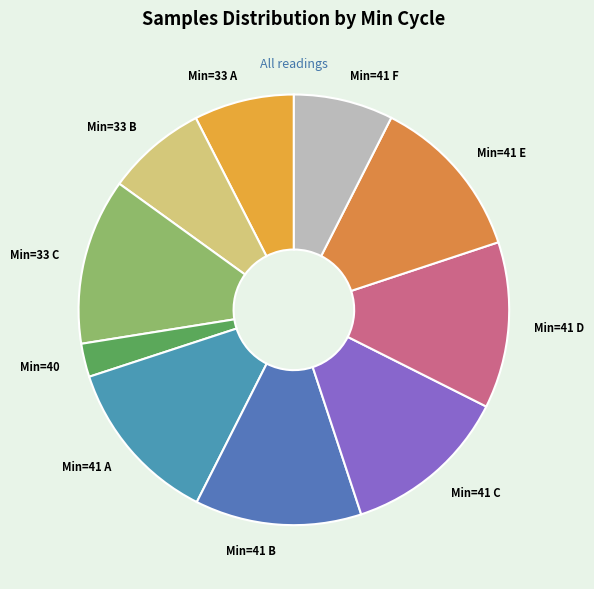

Does Min=41 E account for over 50% of the chart?

No